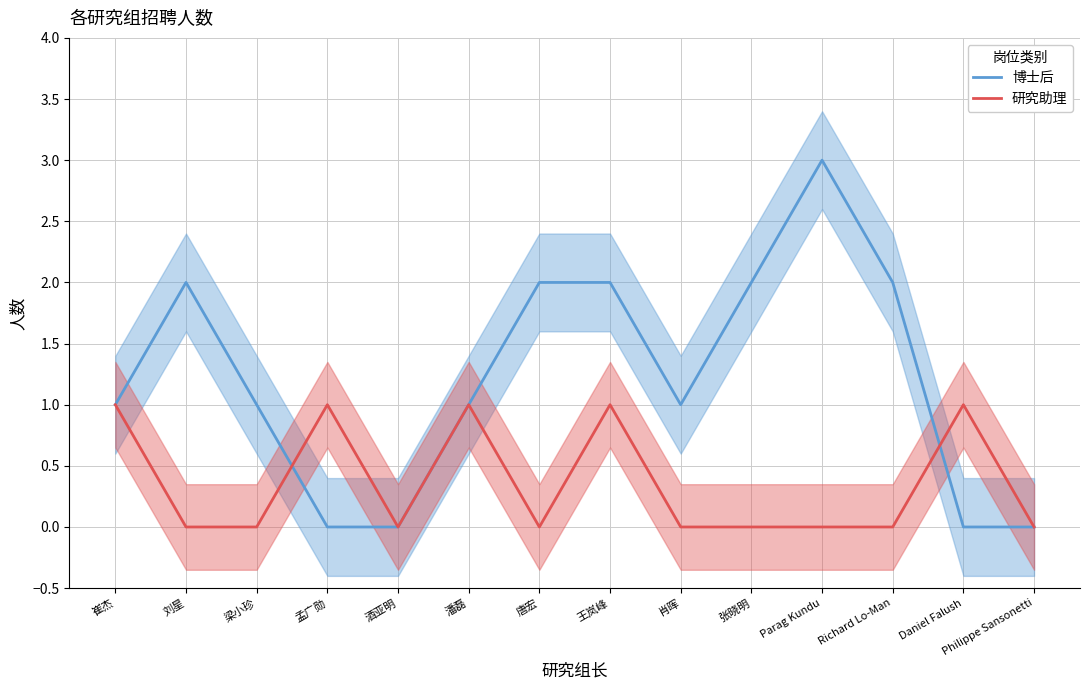

Reading left to right, list all the values displayed in this chart.

博士后: 1	2	1	0	0	1	2	2	1	2	3	2	0	0
研究助理: 1	0	0	1	0	1	0	1	0	0	0	0	1	0